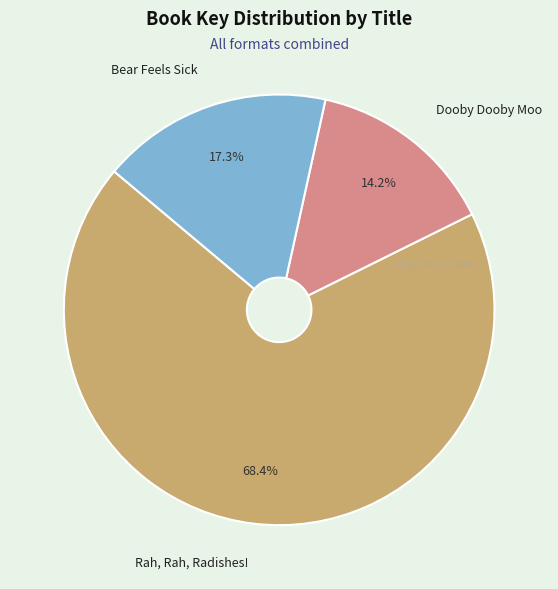

Is there a majority slice in this chart?

Yes